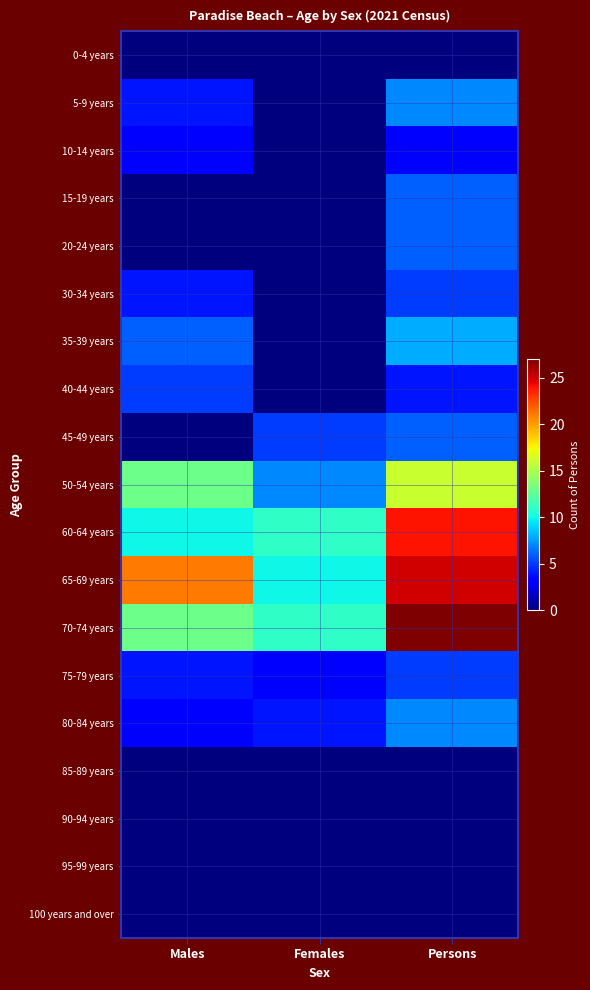

Count the number of categories in the chart.

3